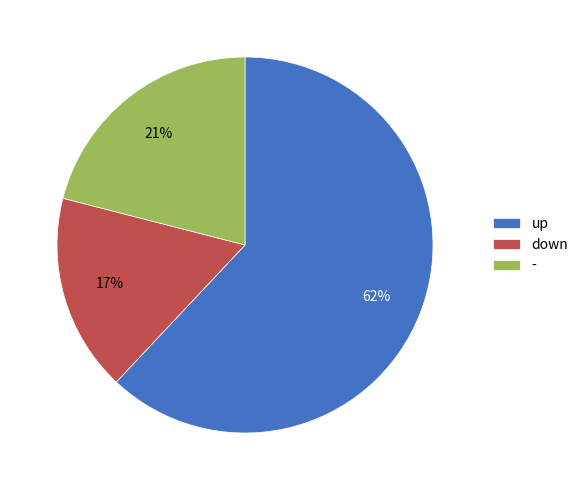

Combined, do - and down account for over 50%?

No